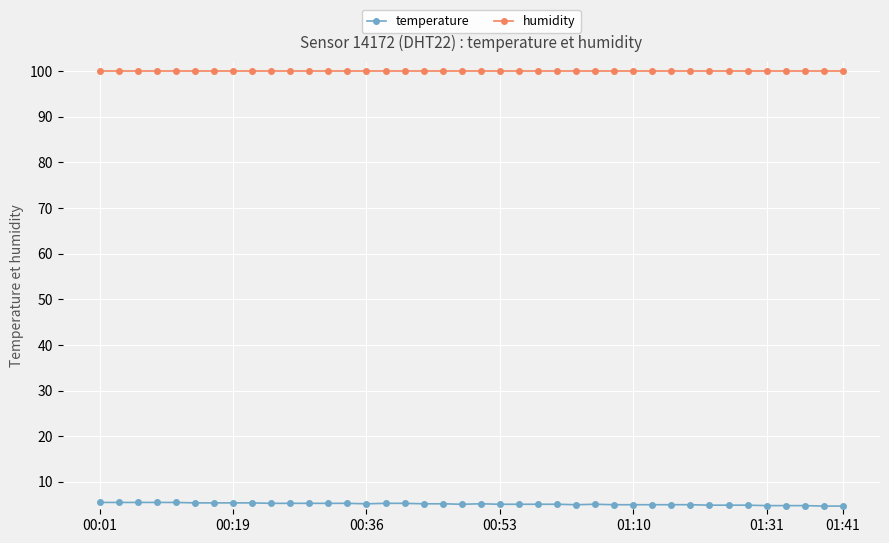

True or false: temperature and humidity cross at least once.

False